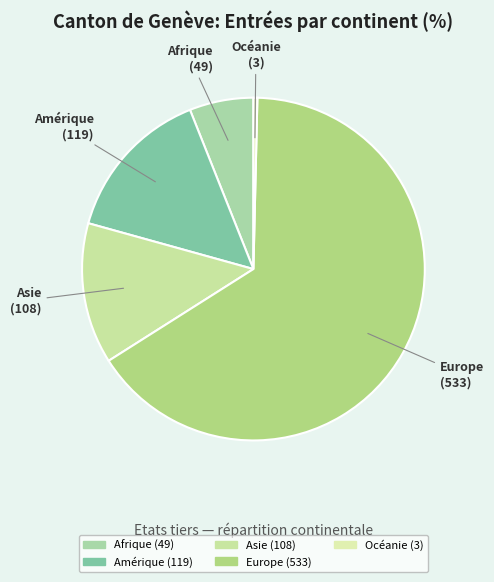

How many slices are in this pie chart?

5